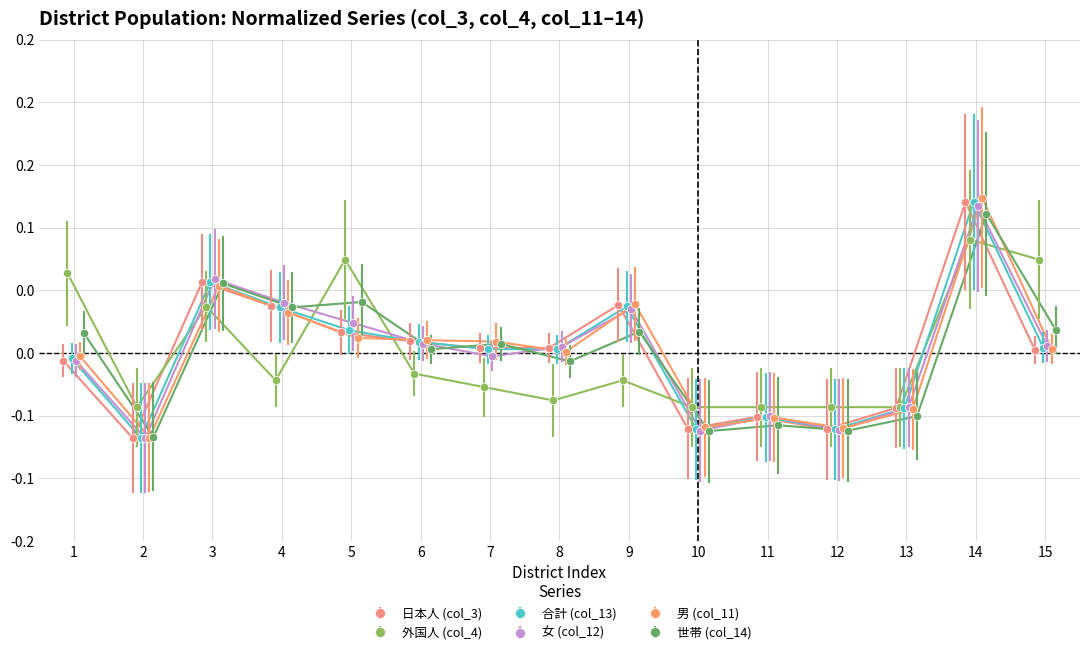

What are all the series names shown in the legend?

日本人 (col_3), 外国人 (col_4), 合計 (col_13), 女 (col_12), 男 (col_11), 世帯 (col_14)